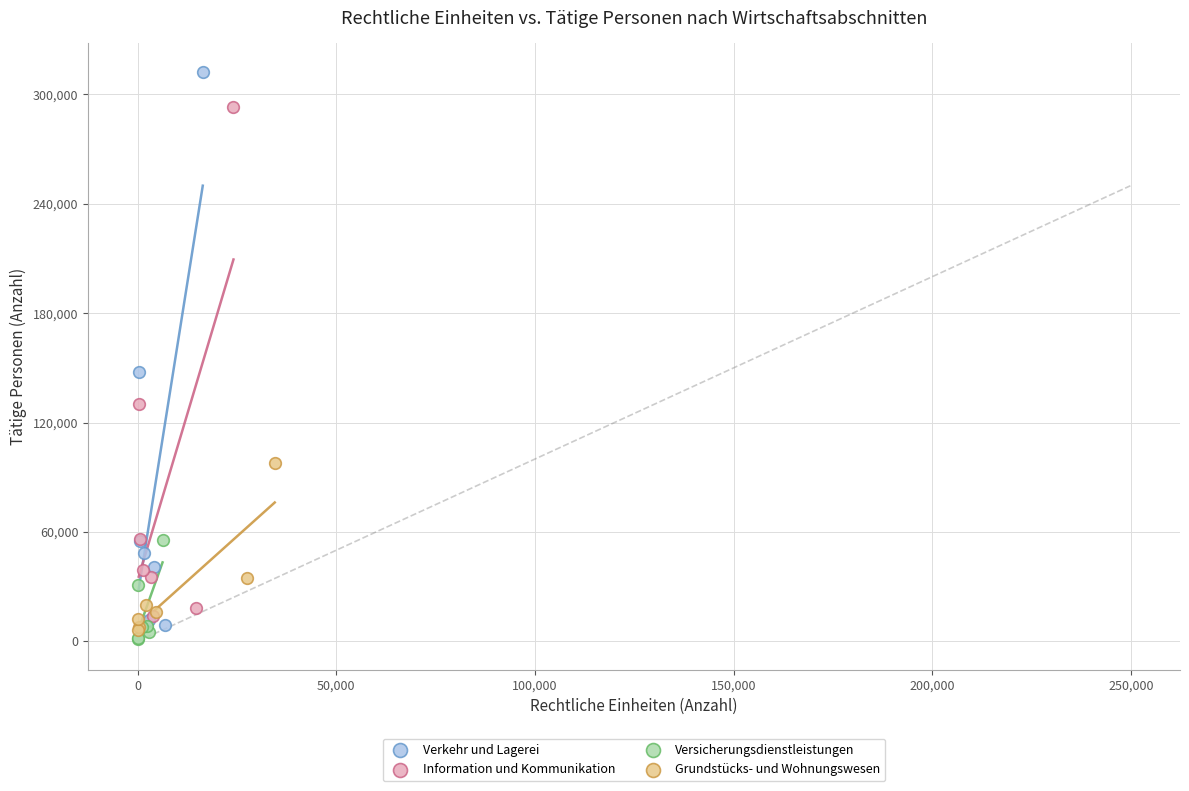

Which series has the widest spread of Y values?

Verkehr und Lagerei